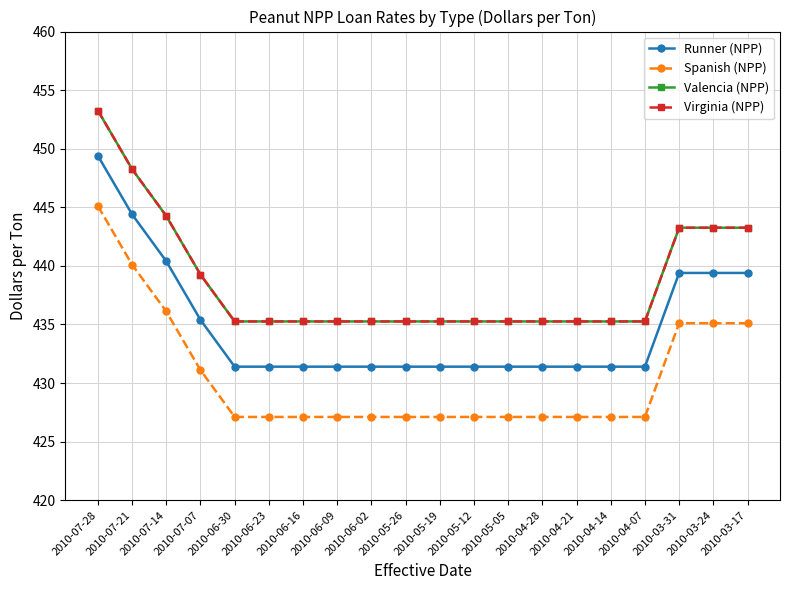

Does the chart have visible grid lines?

Yes